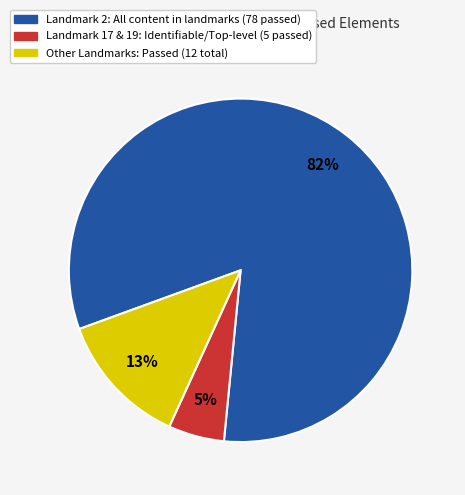

To the nearest percent, what is the average slice percentage?

33%